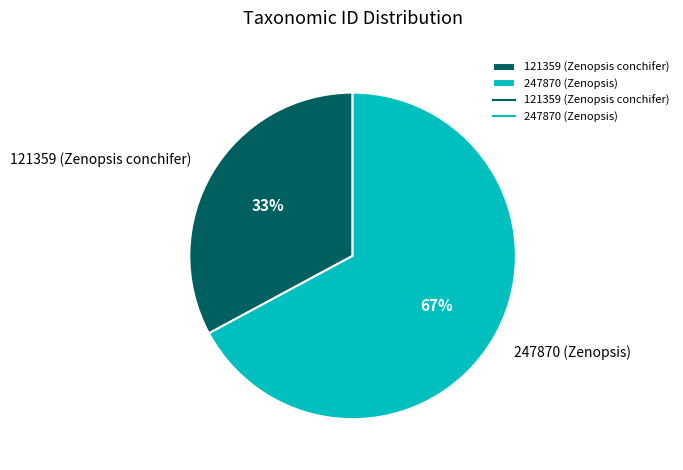

Which category has the smallest portion of the pie?

121359 (Zenopsis conchifer)